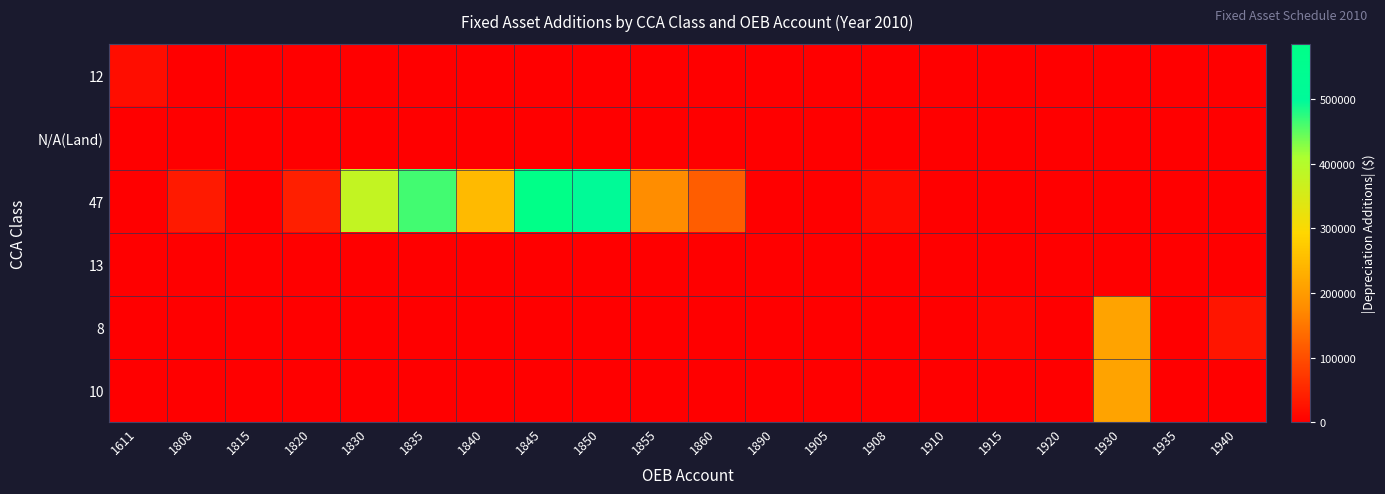

What is the total value across all series at 1820?

40423.3